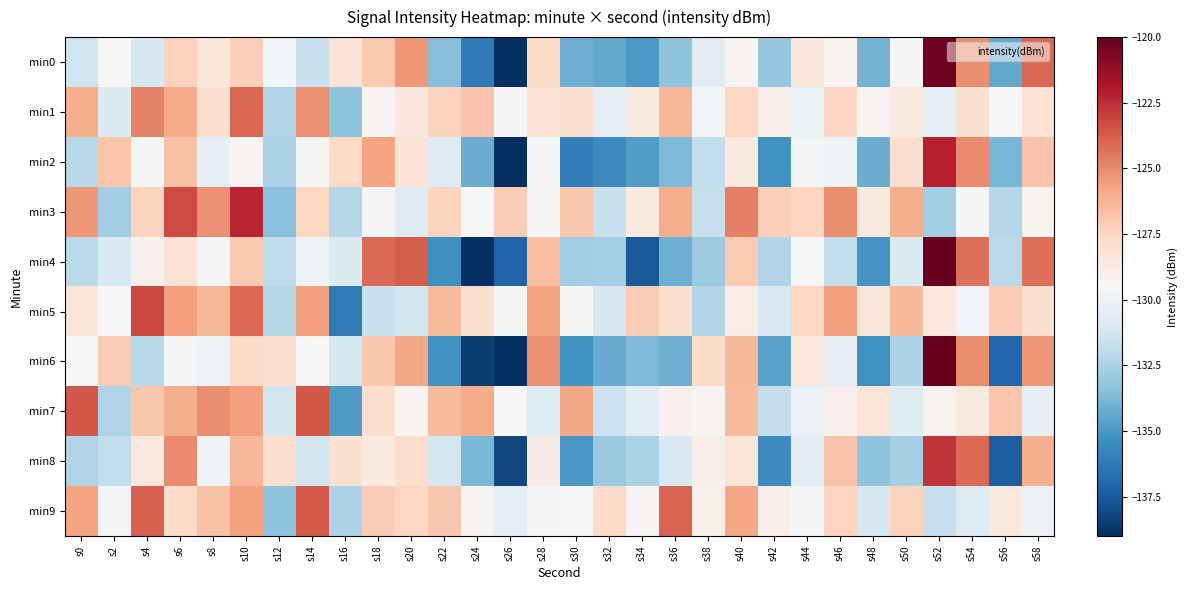

List the series in order of their peak value, highest first.

min4, min6, min0, min2, min3, min8, min5, min7, min9, min1